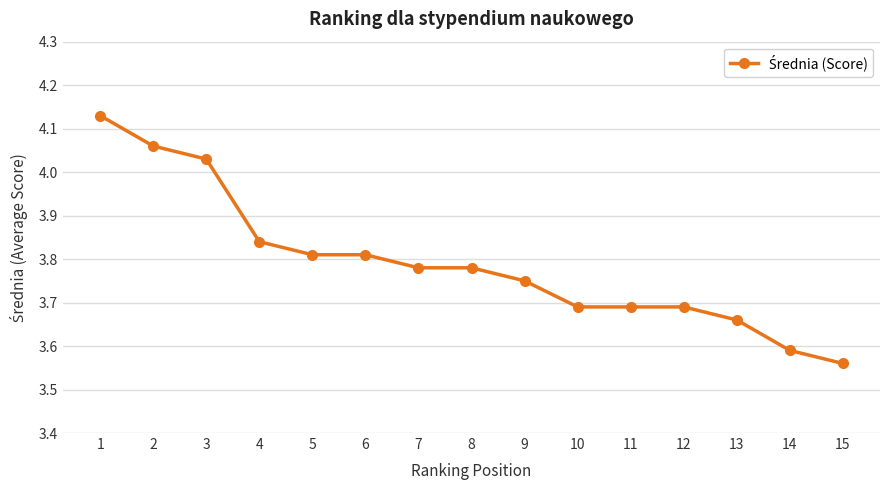

Which label corresponds to the smallest value in the chart?

15